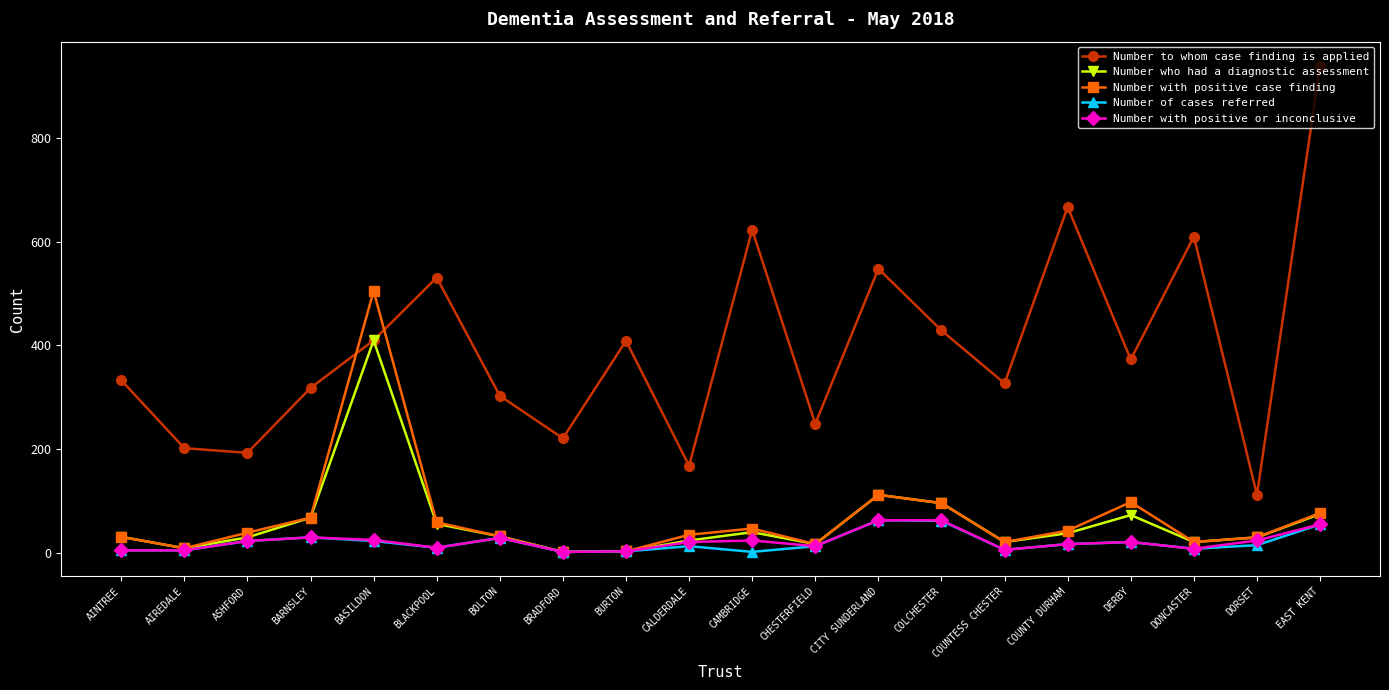

Does the chart have visible grid lines?

No